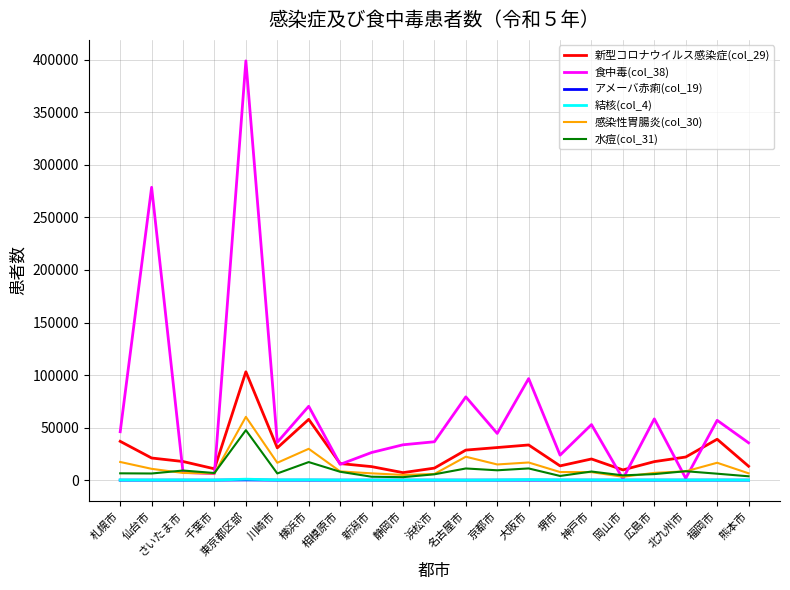

Which category has the highest value across all series?

東京都区部